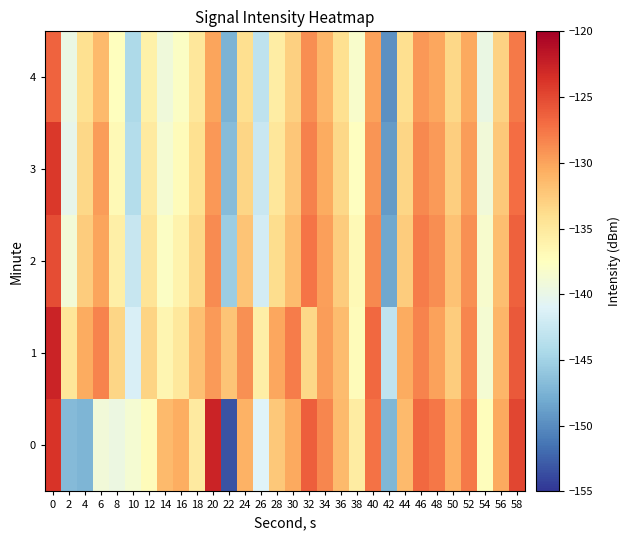

Count the number of data series in this chart.

5